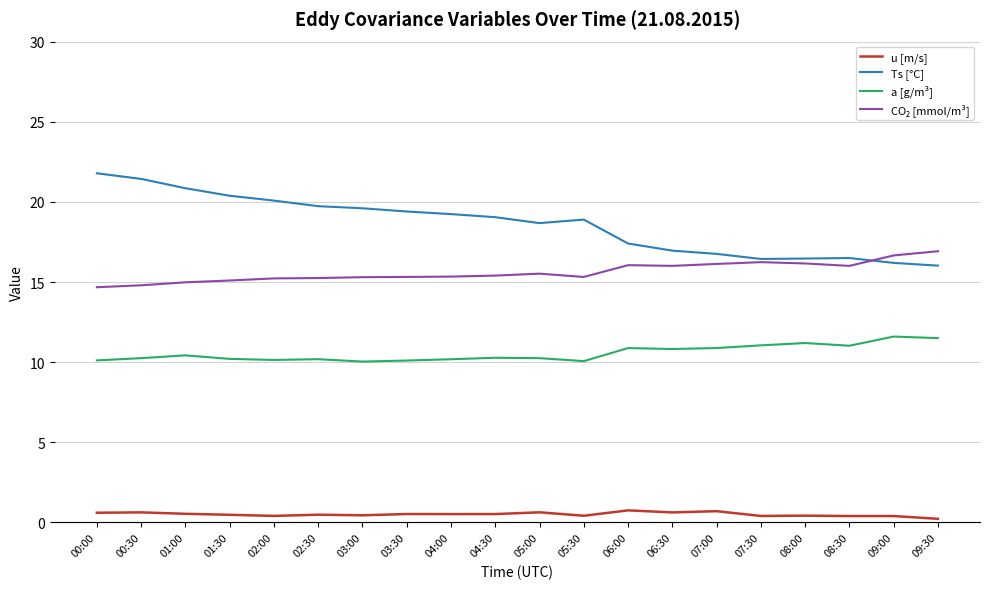

At how many categories does at least one series exceed 3?

20